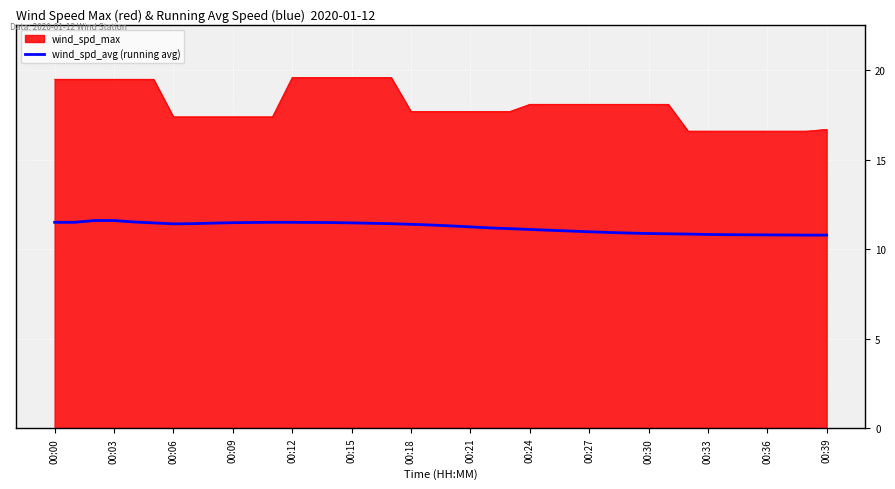

What is the maximum value shown in the chart?

19.6